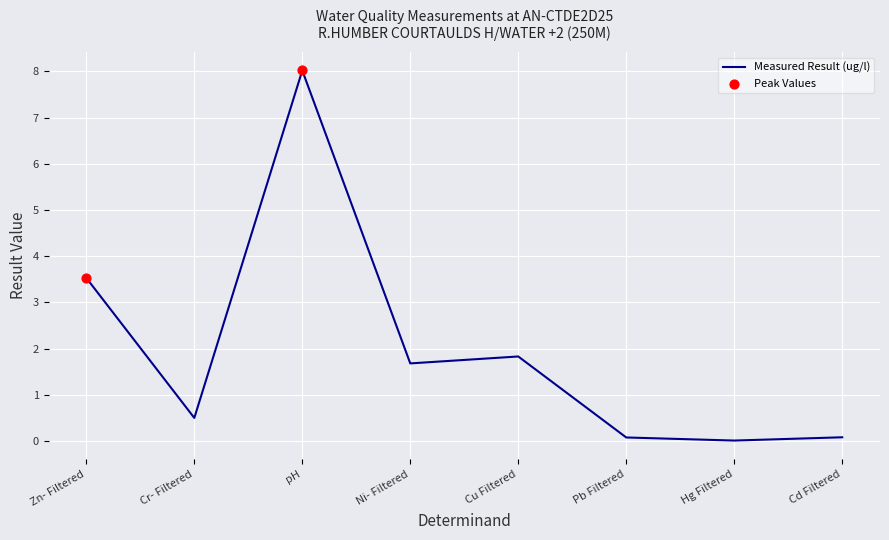

What is the change in value from Ni- Filtered to Hg Filtered?

-1.7